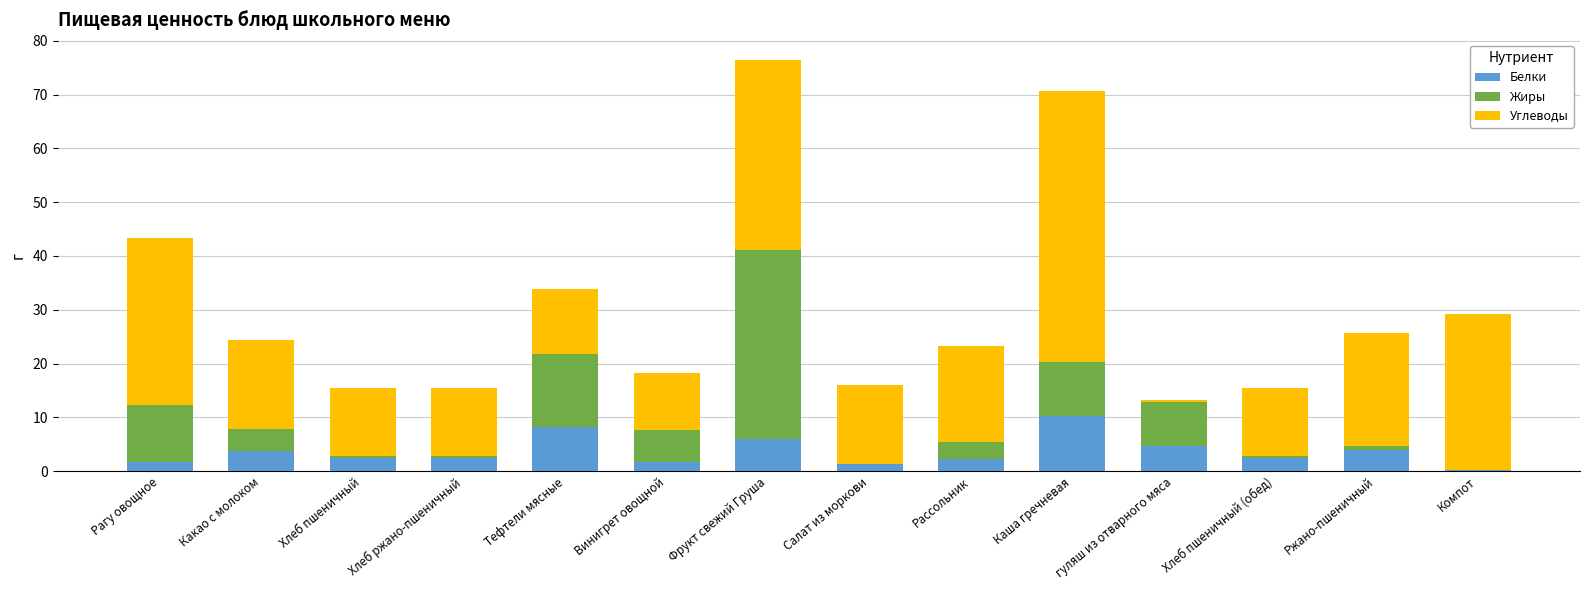

At which category is the sum across all series the highest?

Фрукт свежий Груша